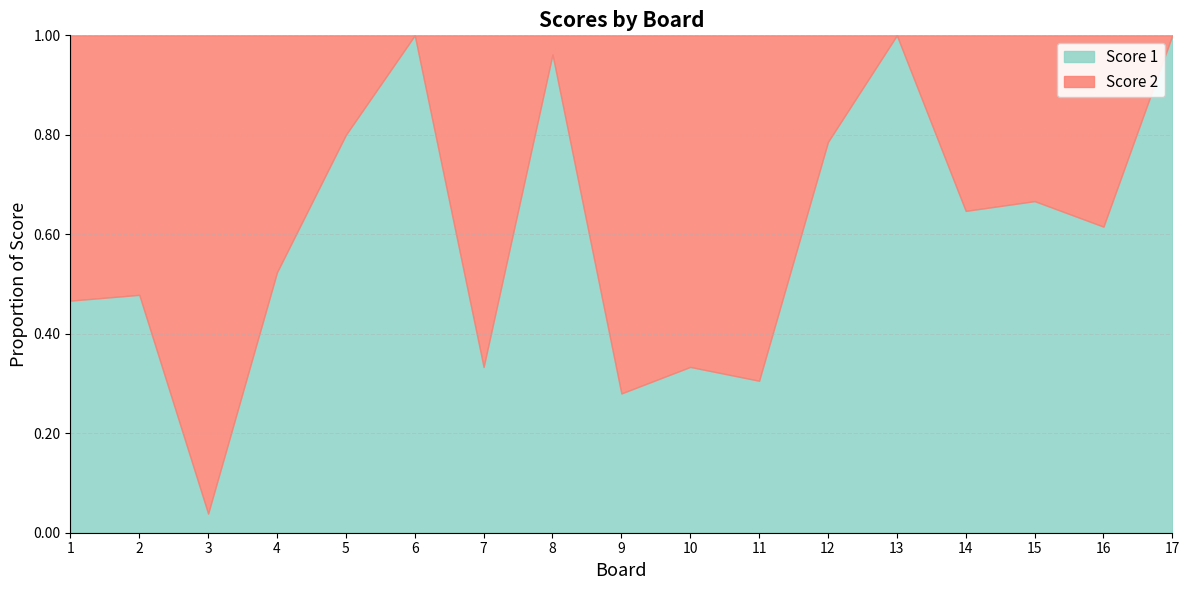

Rank the series by their average value, from lowest to highest.

Score 2, Score 1